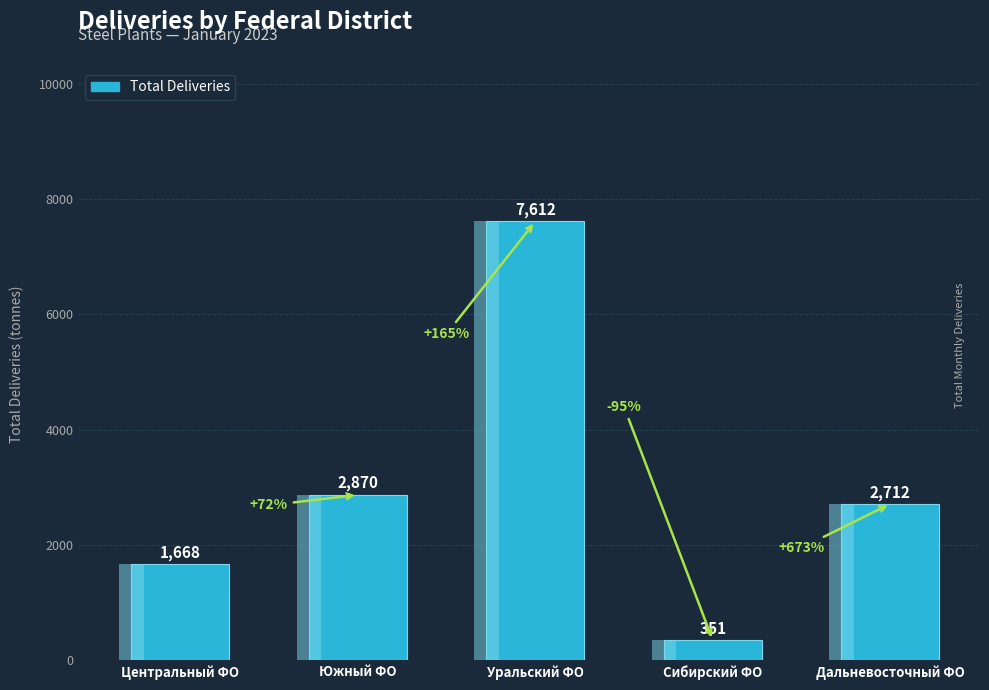

True or false: the data shows 4067.8 at Дальневосточный ФО.

False